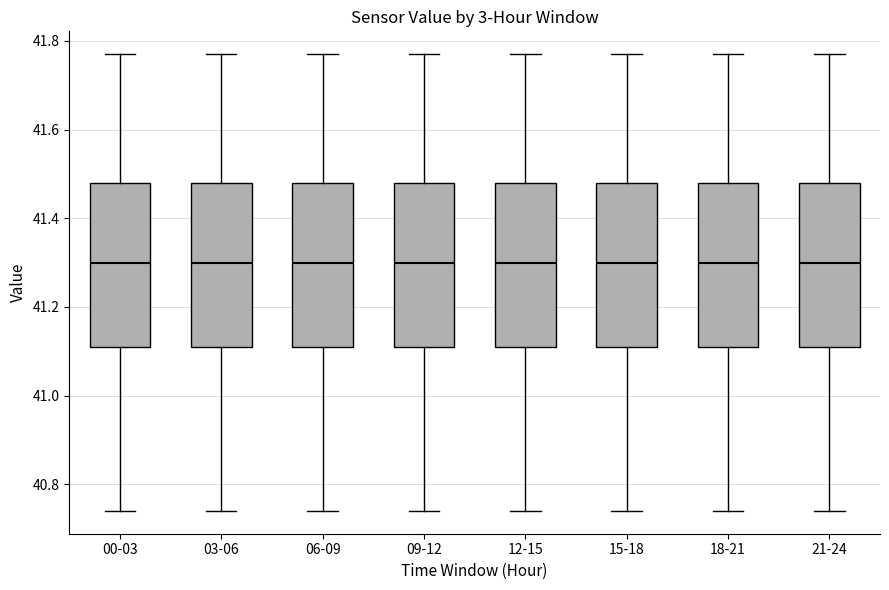

Where does the median line of the box for 18-21 sit on the y-axis? The values are not printed on the chart, so give them approximately, as read against the axis.

41.30